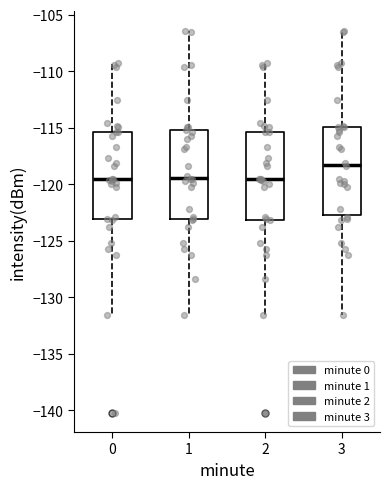

Which box has the highest median line?

3